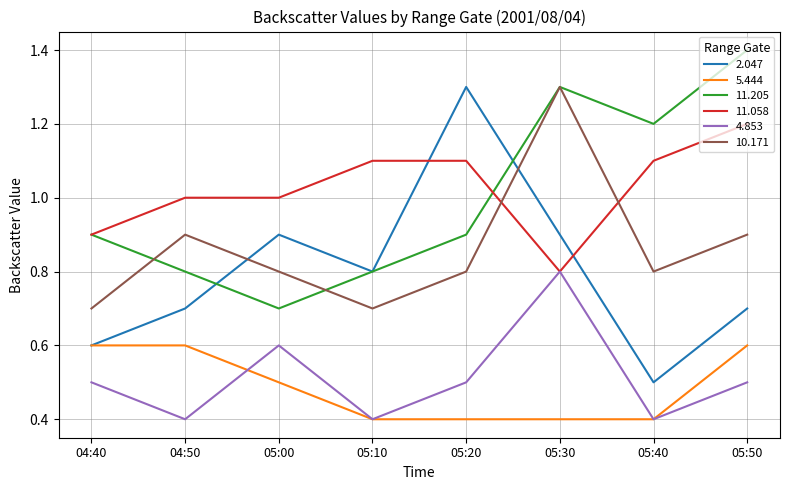

Reading left to right, extract all data points from this chart.

2.047: 0.6	0.7	0.9	0.8	1.3	0.9	0.5	0.7
5.444: 0.6	0.6	0.5	0.4	0.4	0.4	0.4	0.6
11.205: 0.9	0.8	0.7	0.8	0.9	1.3	1.2	1.4
11.058: 0.9	1.0	1.0	1.1	1.1	0.8	1.1	1.2
4.853: 0.5	0.4	0.6	0.4	0.5	0.8	0.4	0.5
10.171: 0.7	0.9	0.8	0.7	0.8	1.3	0.8	0.9